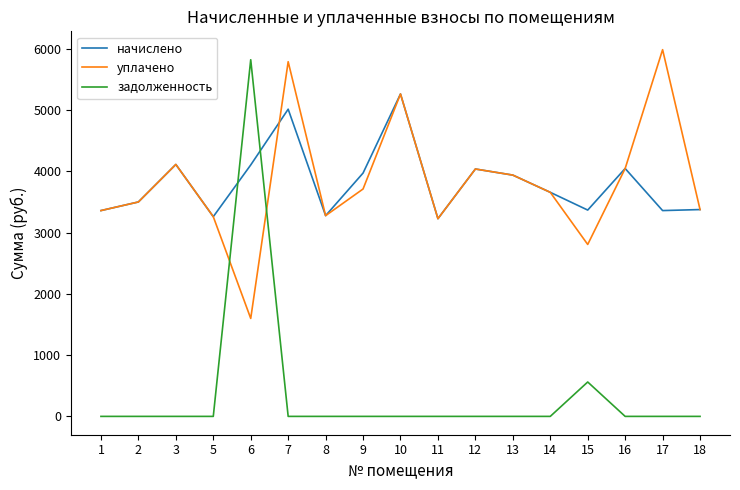

What is the spread (max minus min) of values at 7?

5793.4